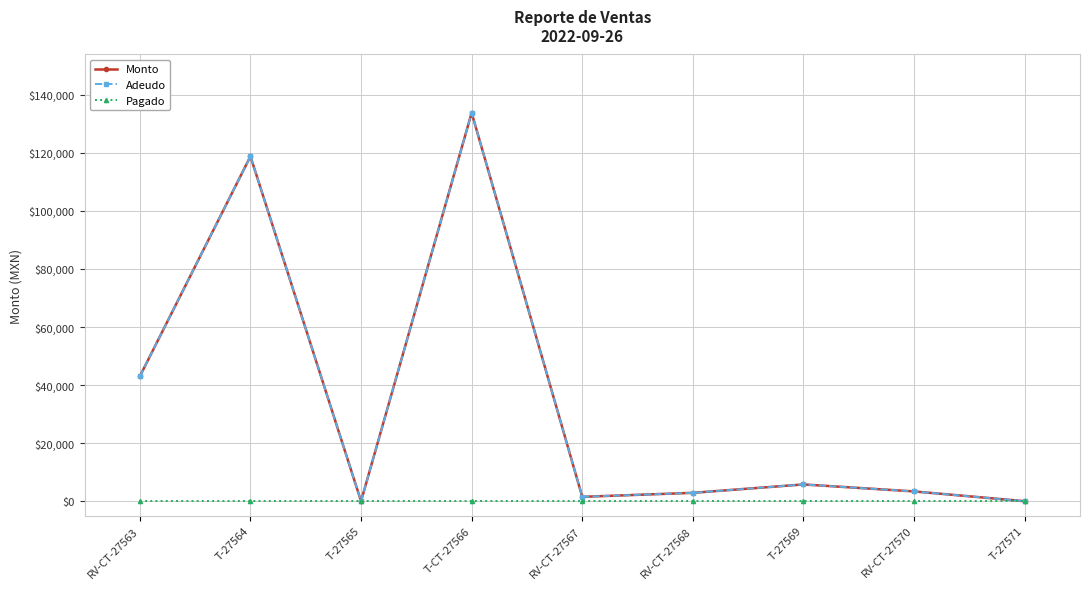

Is this an area chart (filled region under the line)?

No